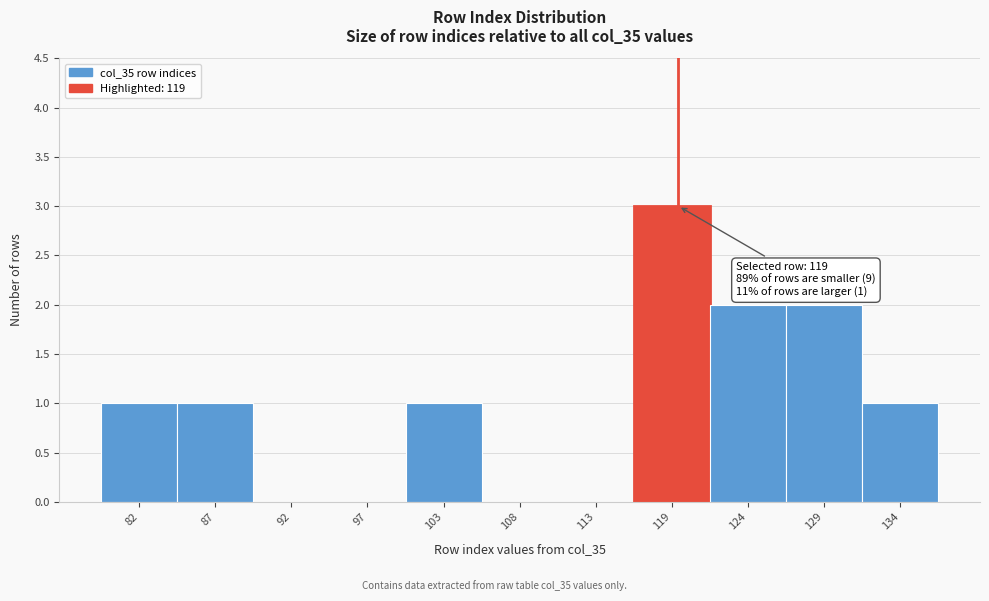

Over which range of the x-axis is the bar tallest?

116 to 121